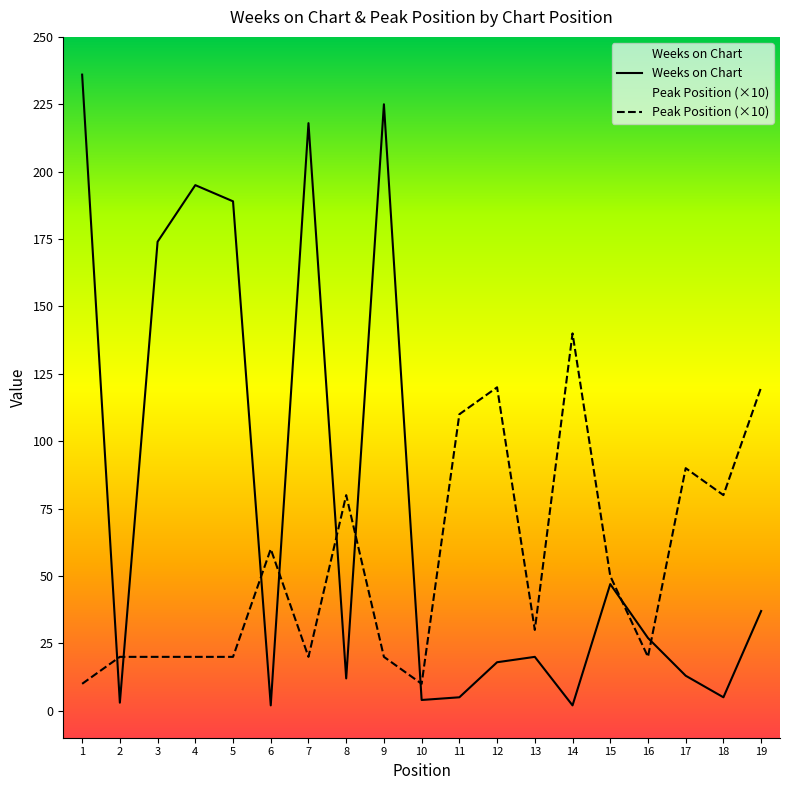

At which category does Peak Position reach its first local valley?

7